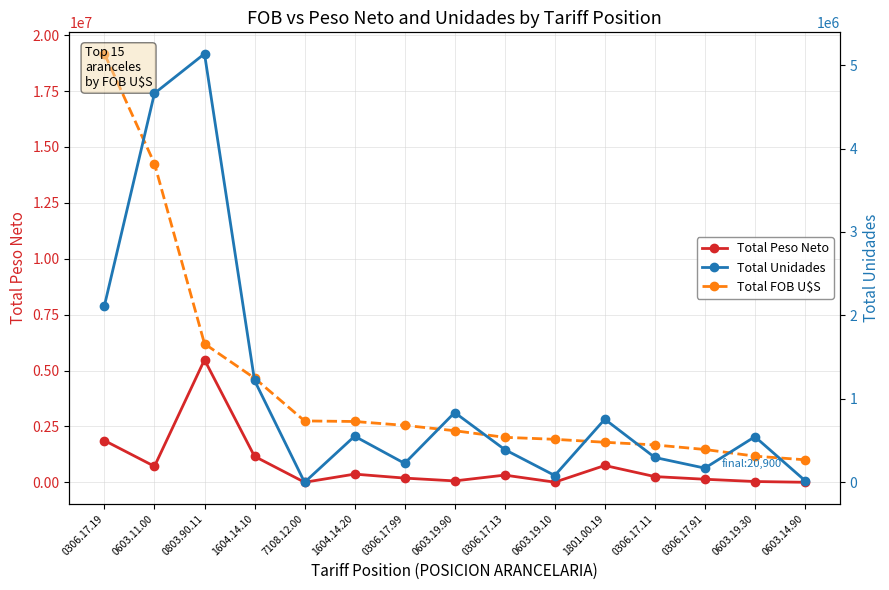

Where do Total Unidades and Total Peso Neto first cross each other?

0603.11.00 and 0803.90.11